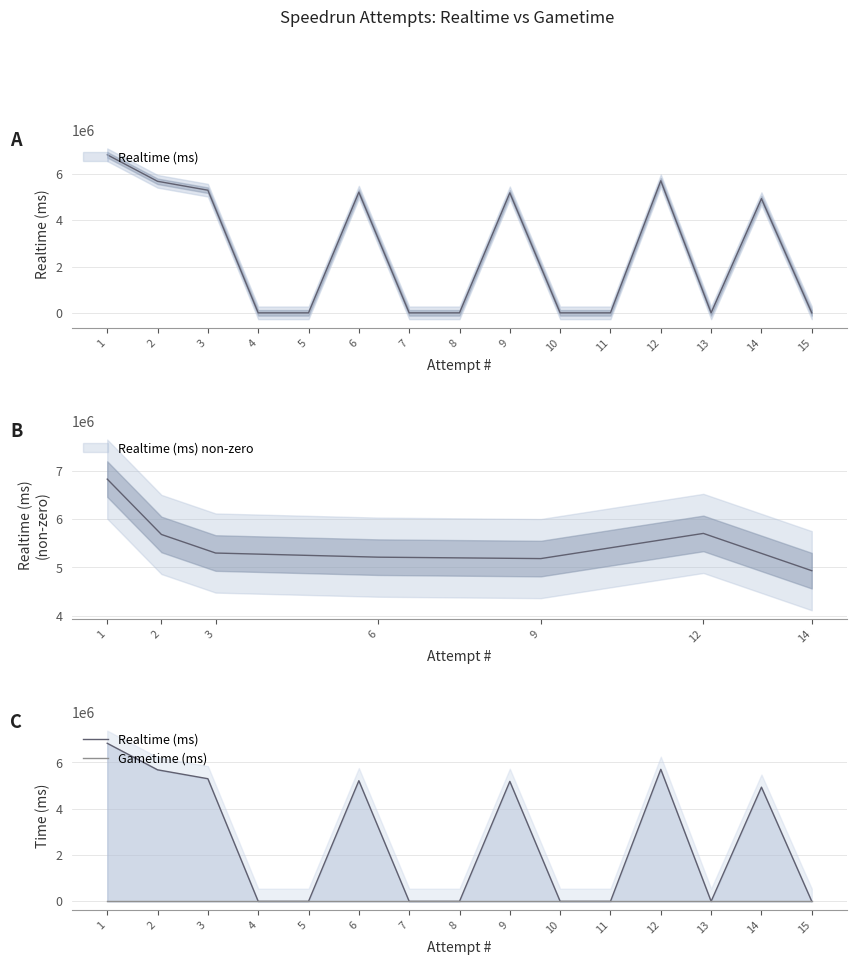

Rank the categories by Realtime (ms) value from highest to lowest.

1, 12, 2, 3, 6, 9, 14, 15, 13, 11, 10, 8, 7, 5, 4